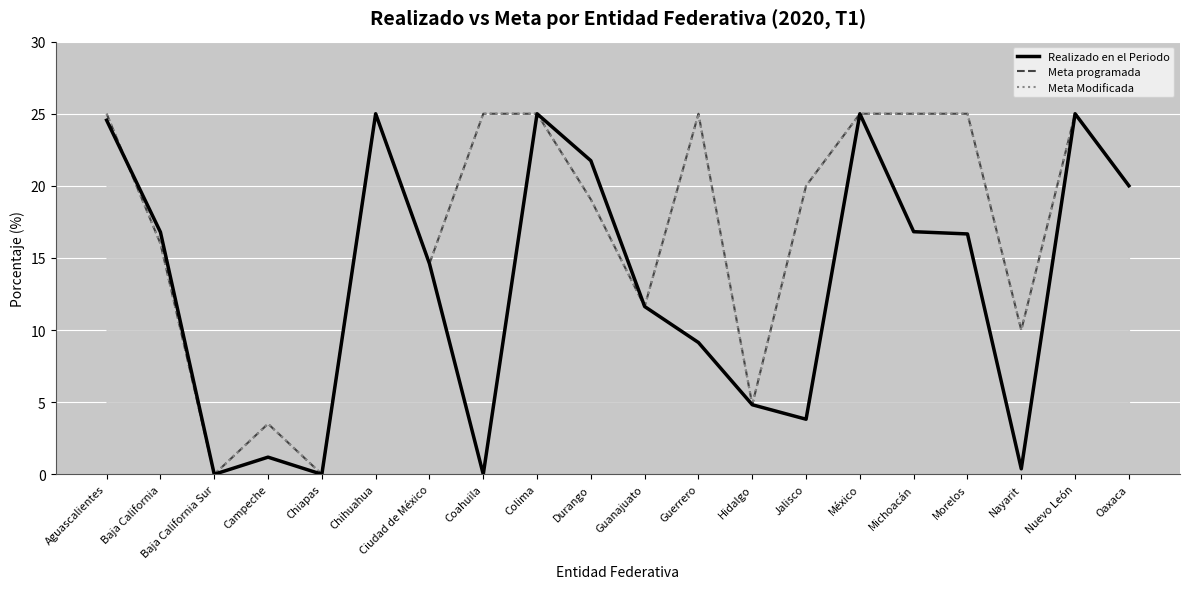

Is this an area chart (filled region under the line)?

No